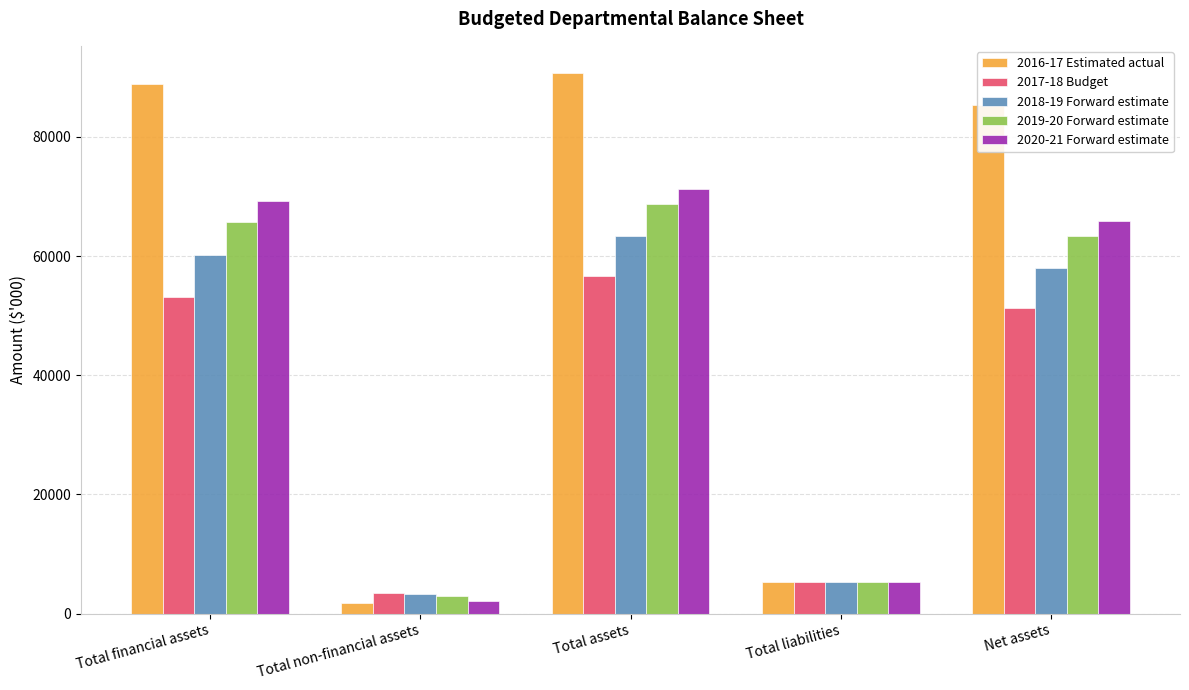

Where does the 2017-18 Budget series first go above 51322?

Total financial assets